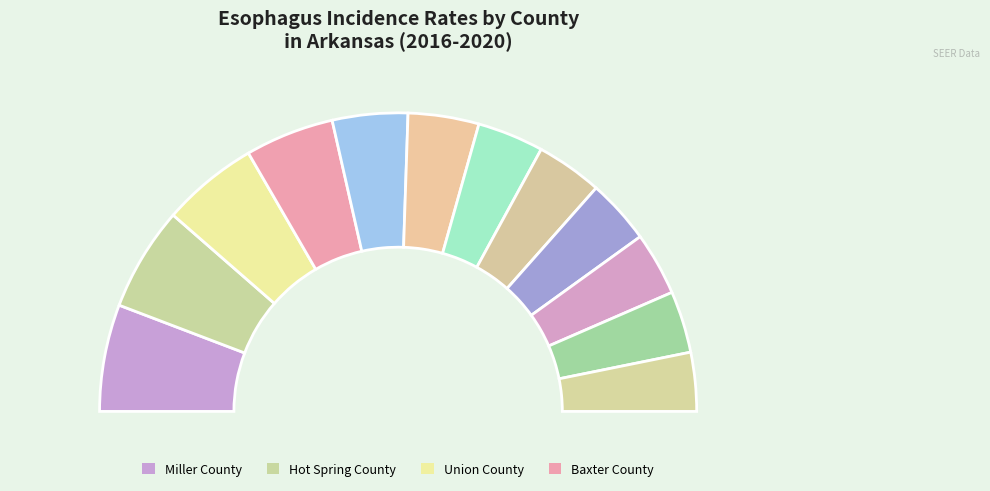

To the nearest percent, what is the average slice percentage?

8%